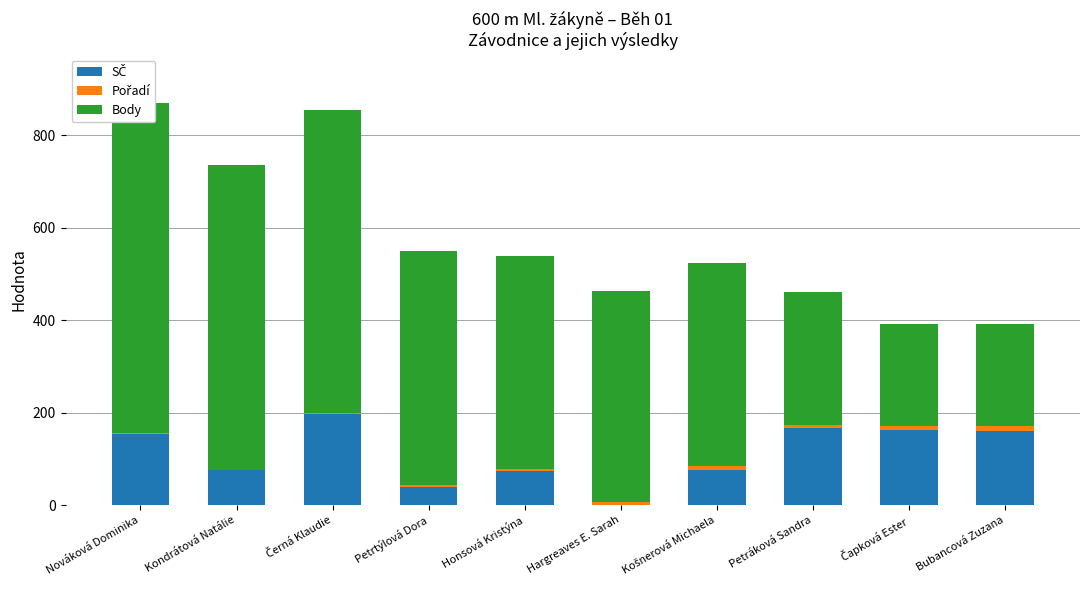

What is the spread (max minus min) of values at Čapková Ester?

209